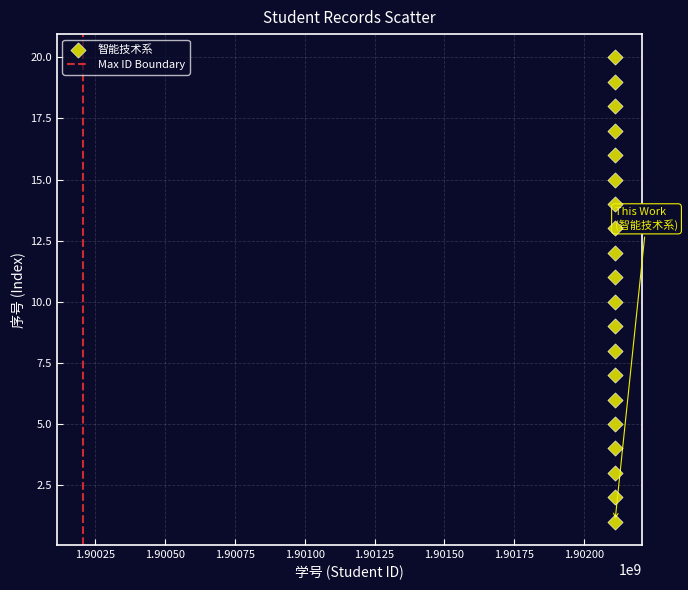

What is the range of X values (max minus min)?

22